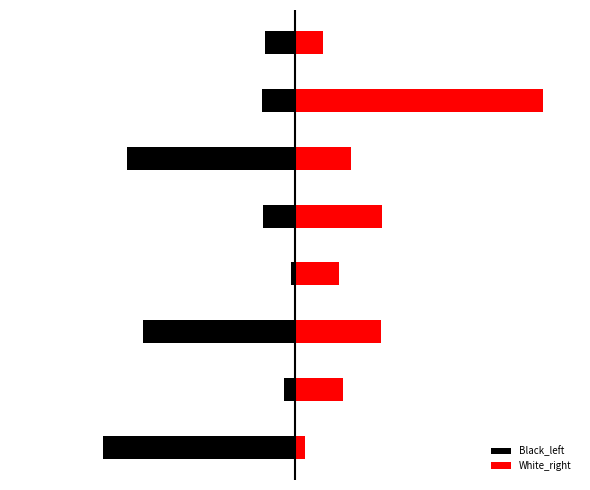

True or false: Black_left has a value of -28 at 1.

False